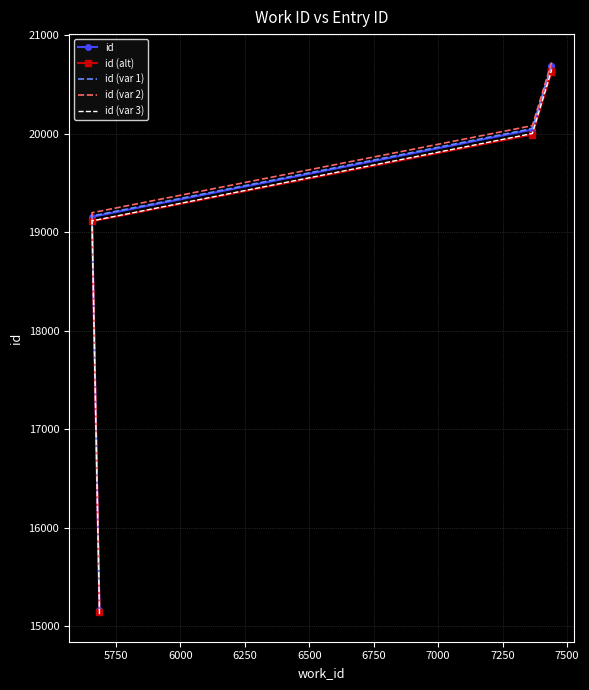

Reading right to left, transcribe all the data shown in this chart.

id: 20690.0	20687.0	20678.0	20040.0	19154.0	15166.0
id (alt): 20636.5	20633.6	20624.6	19989.8	19108.2	15140.2
id (var 1): 20701.4	20698.4	20689.4	20050.1	19162.3	15166.3
id (var 2): 20728.6	20725.6	20716.6	20079.9	19195.7	15215.7
id (var 3): 20650.7	20647.7	20638.7	20000.0	19113.2	15121.2